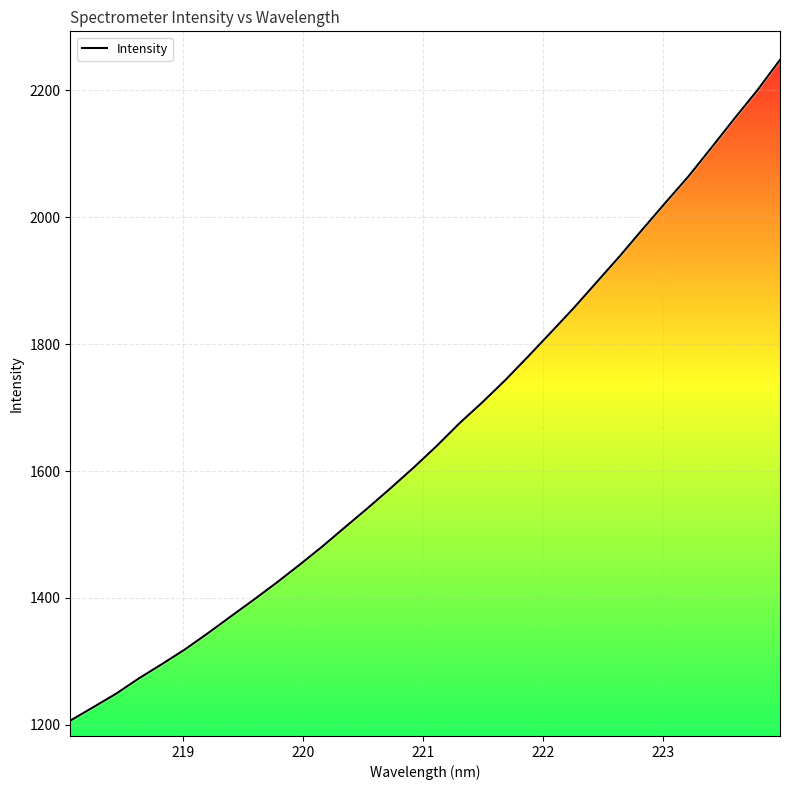

What is the difference between the maximum and minimum values?

1041.2